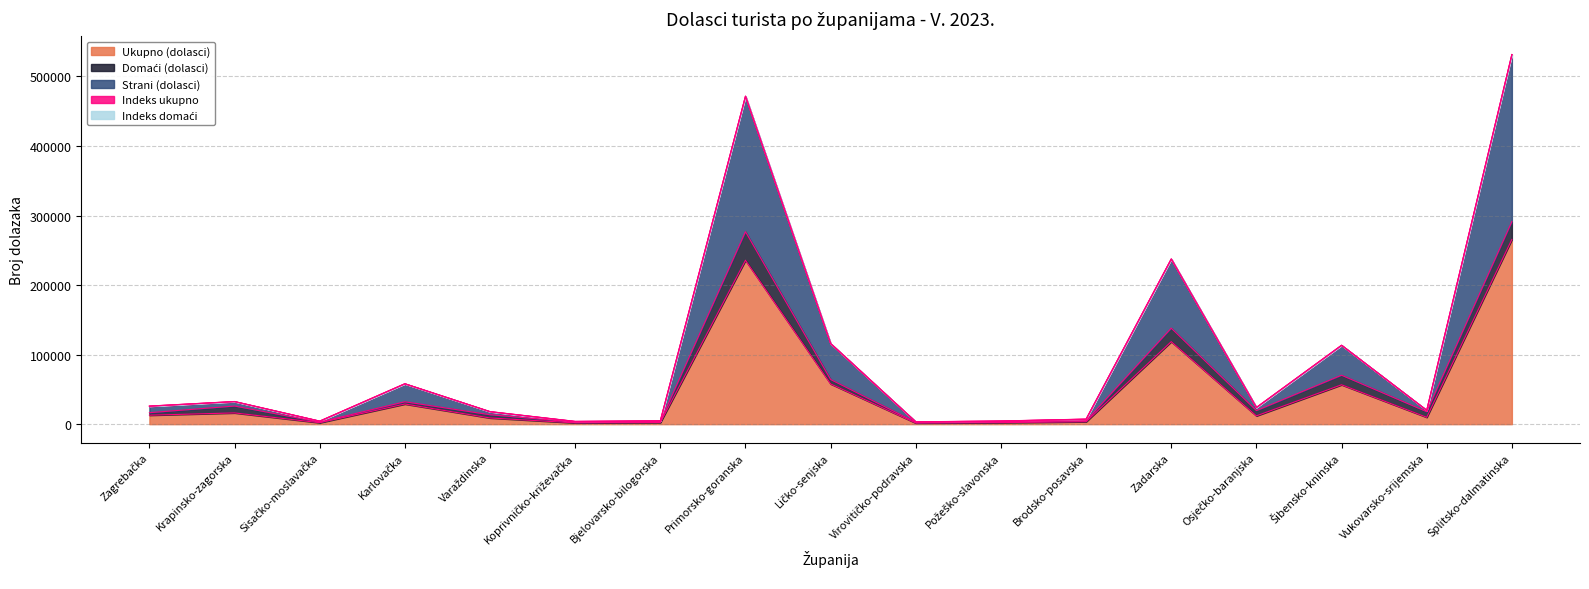

At Ličko-senjska, list the series in order from largest to smallest.

Ukupno (dolasci), Strani (dolasci), Domaći (dolasci), Indeks ukupno, Indeks domaći